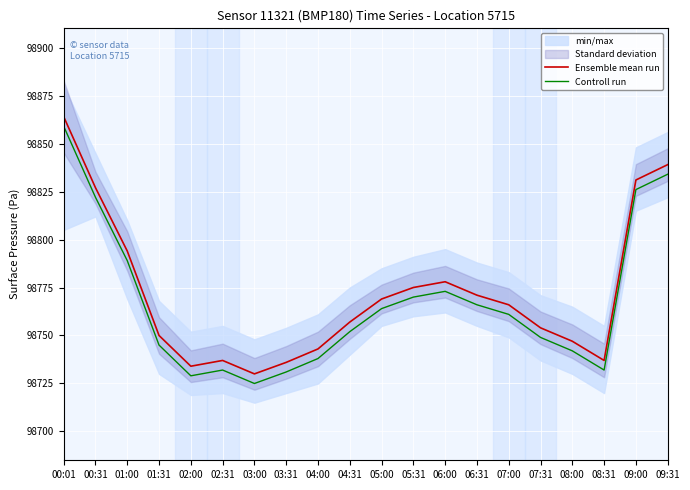

Reading left to right, what are all the values shown in this chart?

Ensemble mean run: 00:01=98864	00:31=98827	01:00=98794	01:31=98750	02:00=98734	02:31=98737	03:00=98730	03:31=98736	04:00=98743	04:31=98757	05:00=98769	05:31=98775	06:00=98778	06:31=98771	07:00=98766	07:31=98754	08:00=98747	08:31=98737	09:00=98831	09:31=98839
Controll run: 00:01=98859	00:31=98822	01:00=98789	01:31=98745	02:00=98729	02:31=98732	03:00=98725	03:31=98731	04:00=98738	04:31=98752	05:00=98764	05:31=98770	06:00=98773	06:31=98766	07:00=98761	07:31=98749	08:00=98742	08:31=98732	09:00=98826	09:31=98834